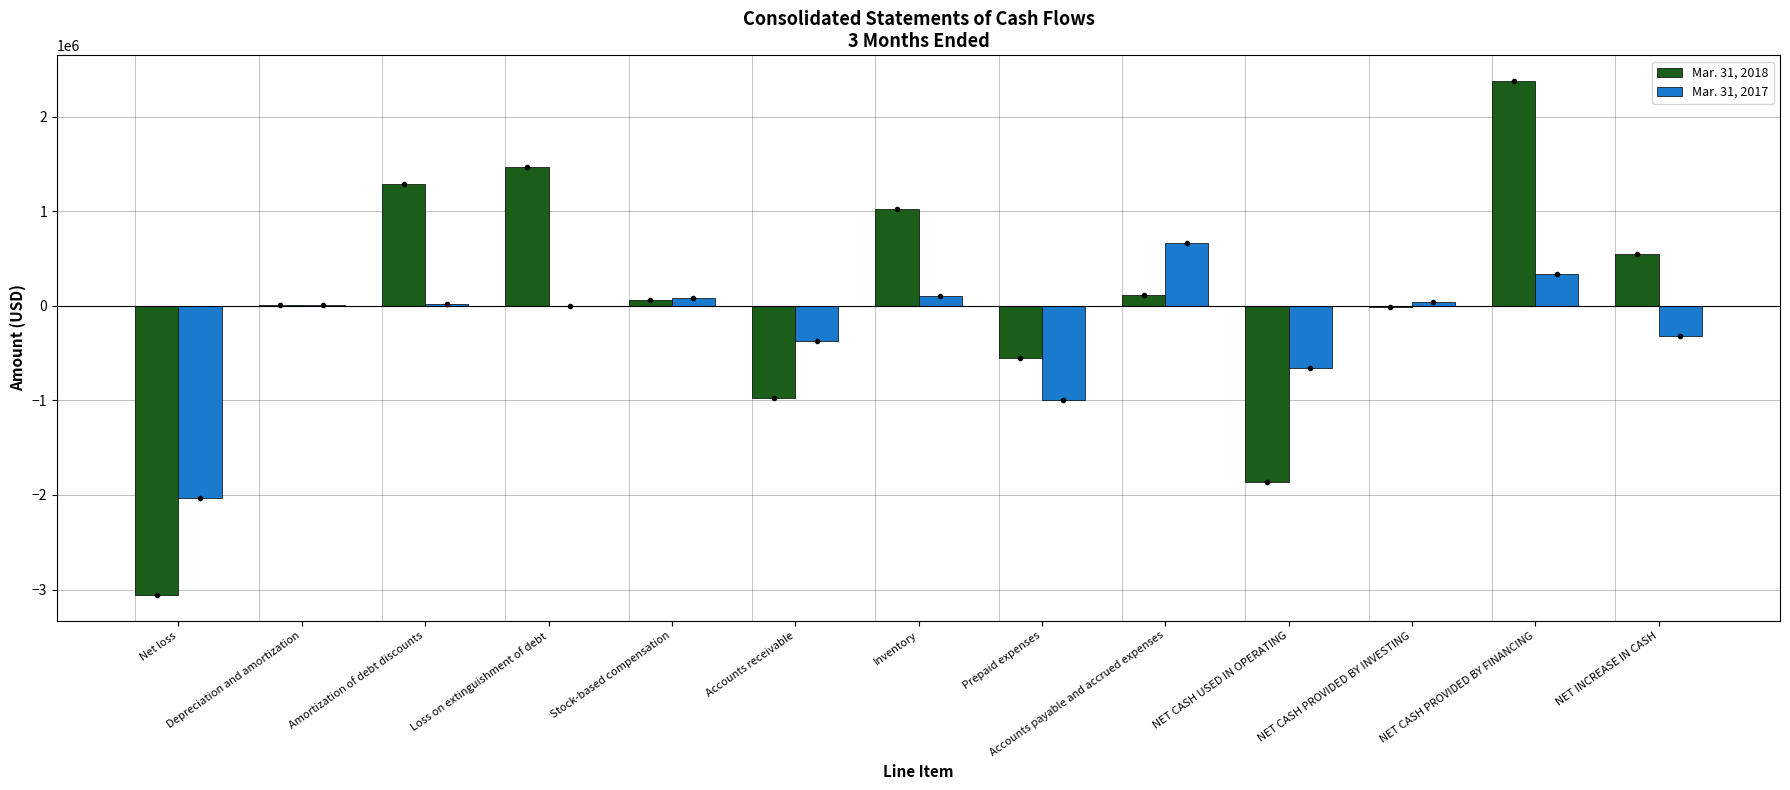

Which series has the largest total across all categories?

Mar. 31, 2018